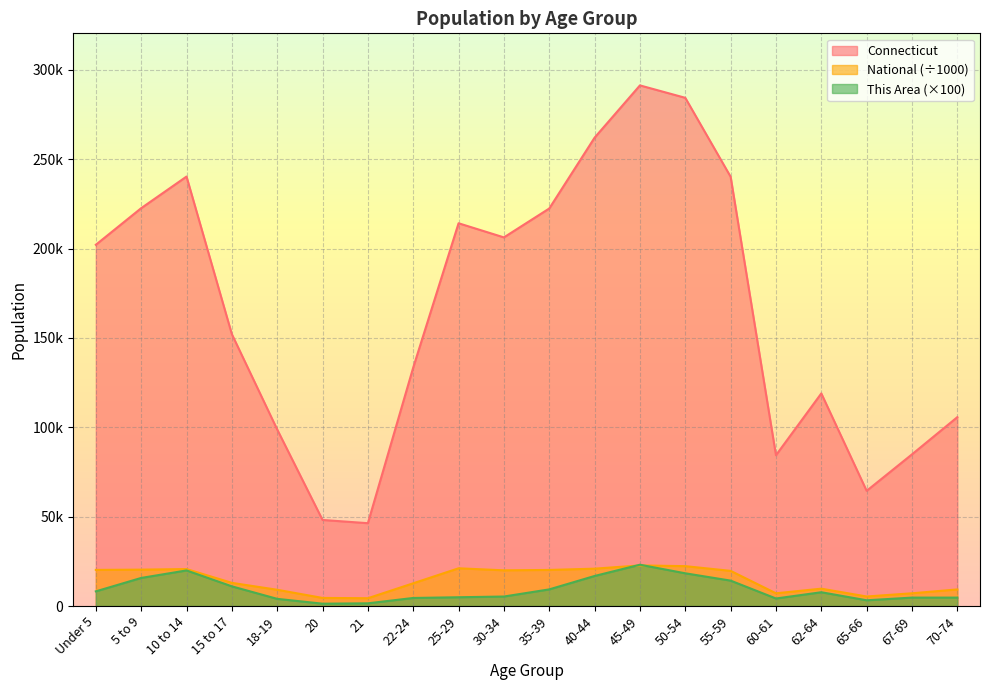

What is the approximate value of Connecticut at 30-34?

206232.0